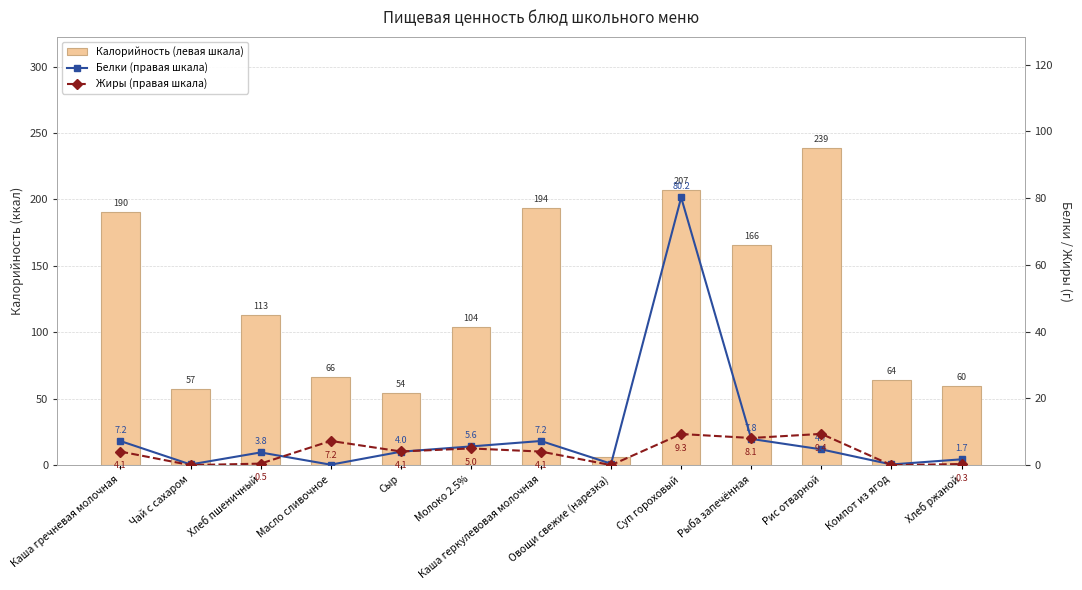

How many data points in Жиры (правая шкала) are above 4?

8